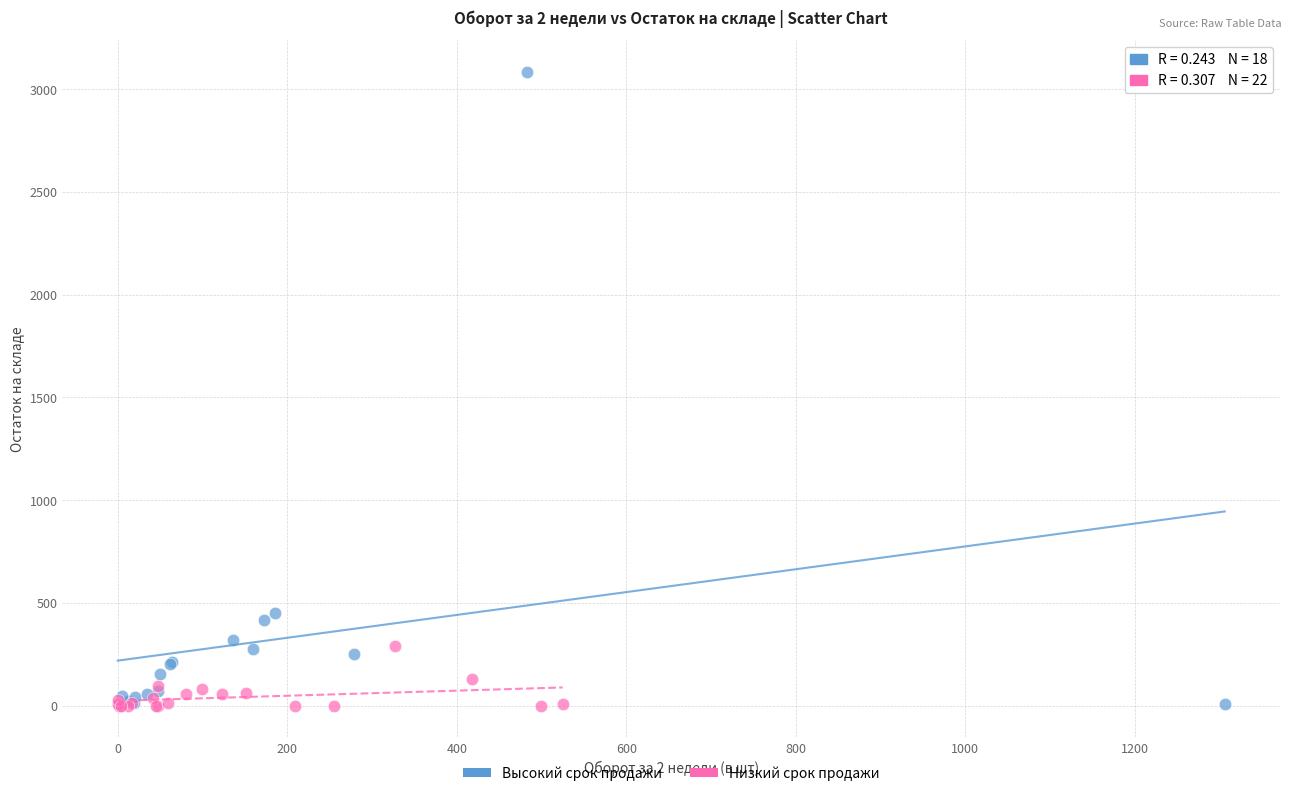

Which series has the largest Y range (max minus min)?

Высокий срок продажи